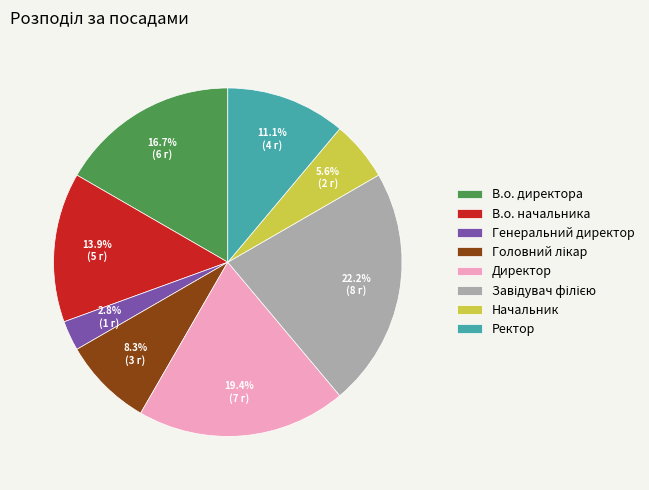

Do В.о. начальника and Ректор together represent more than half of the pie?

No